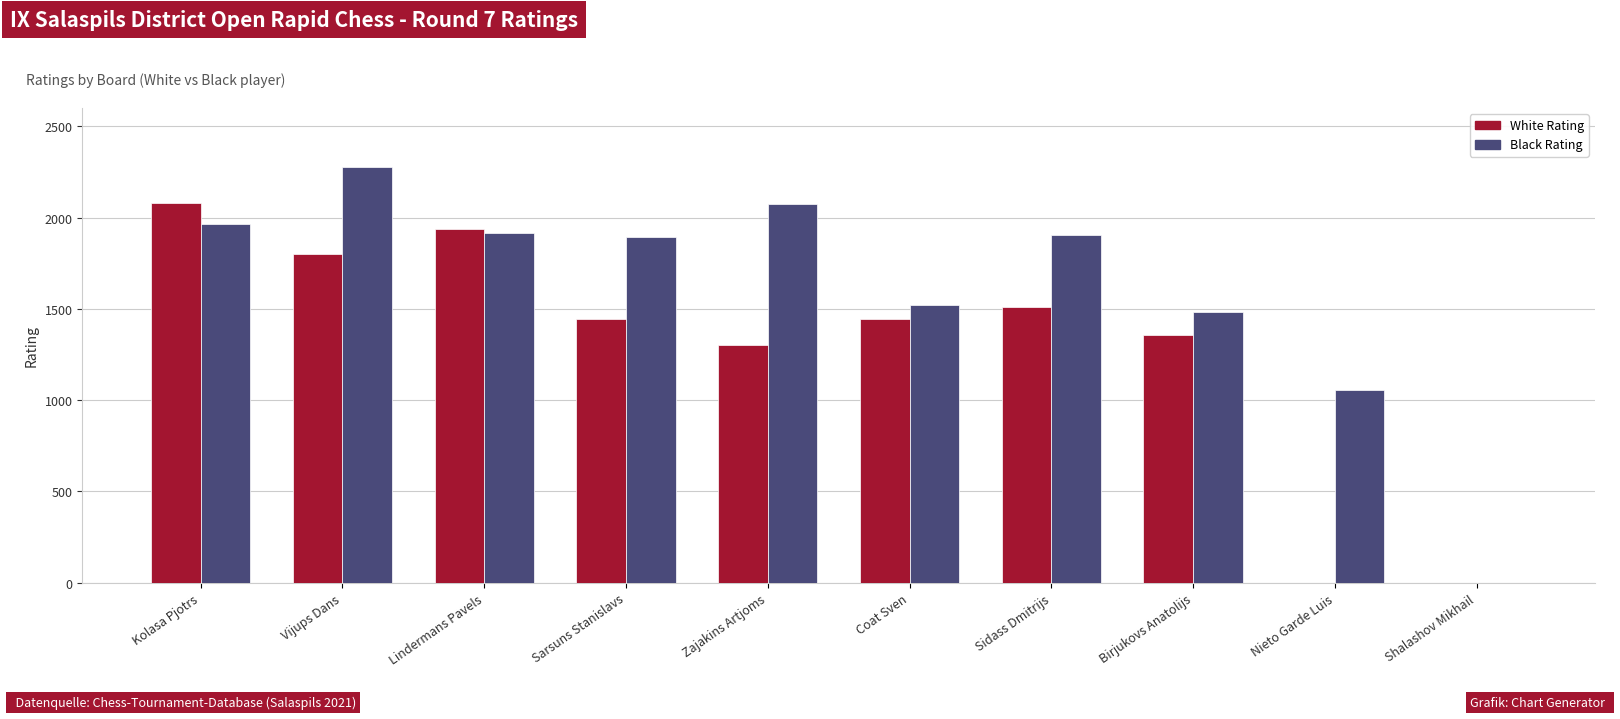

What value does the Black Rating series have at Nieto Garde Luis?

1057